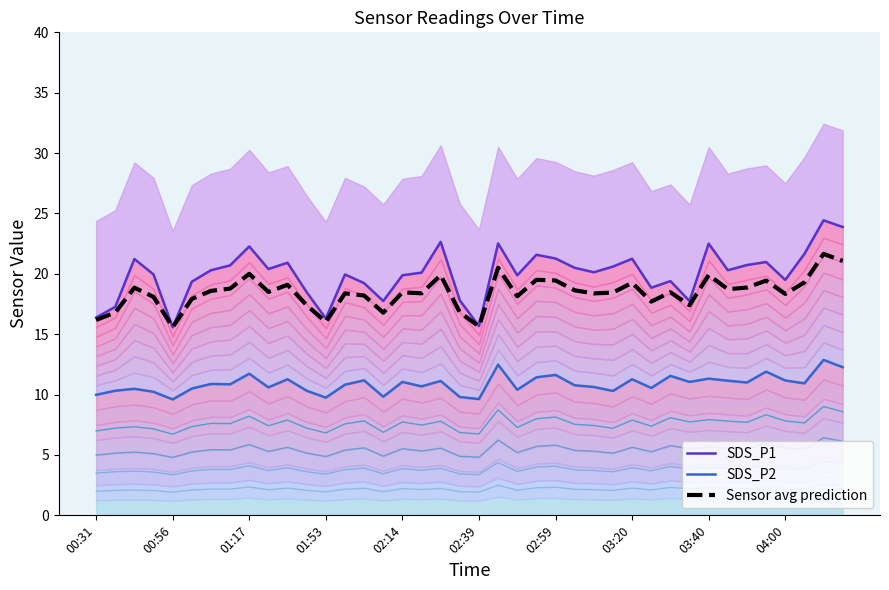

Which series has the widest spread of values?

SDS_P1